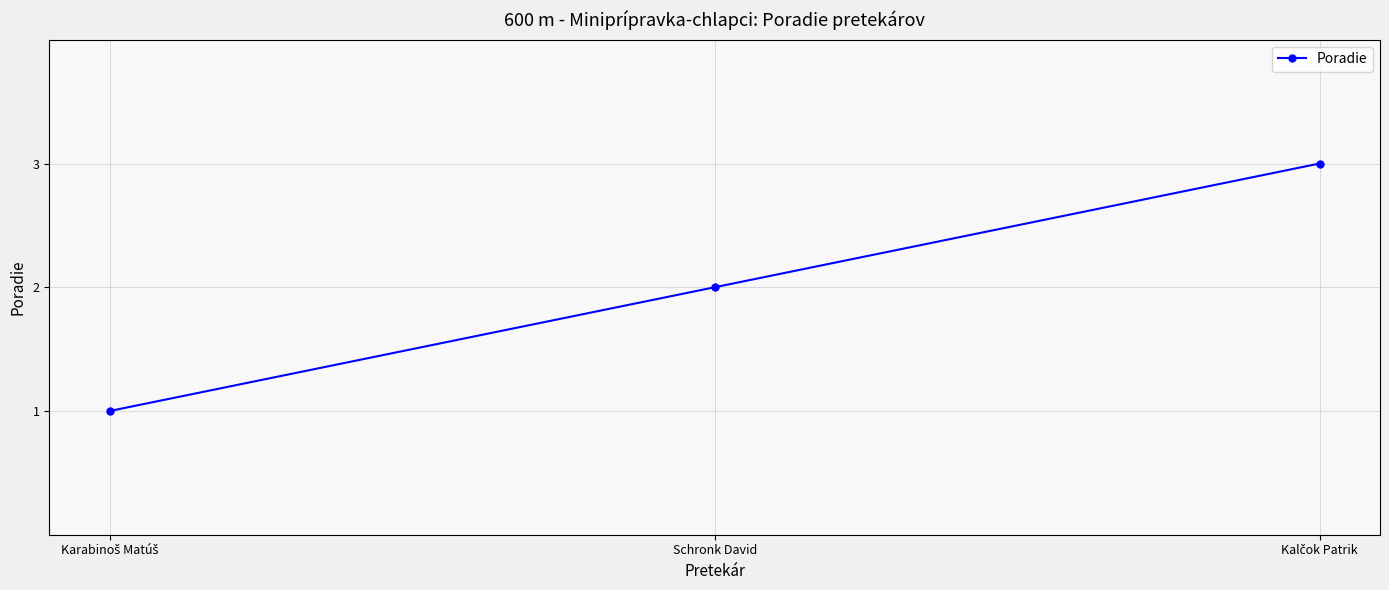

What is the label of the 2nd point from the left?

Schronk David